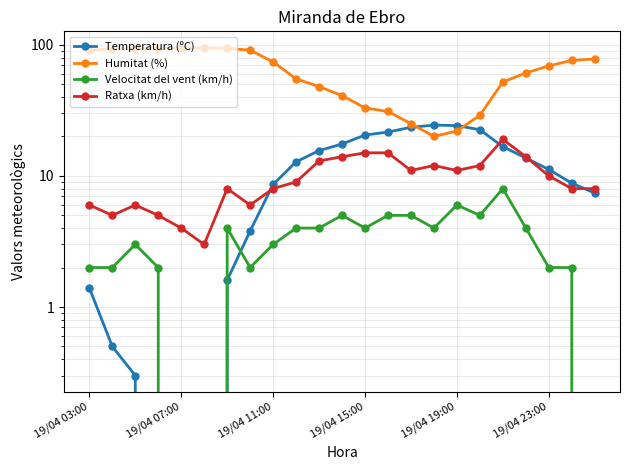

Between 19/04 19:00 and 18, which series saw the biggest shift?

Humitat (%)